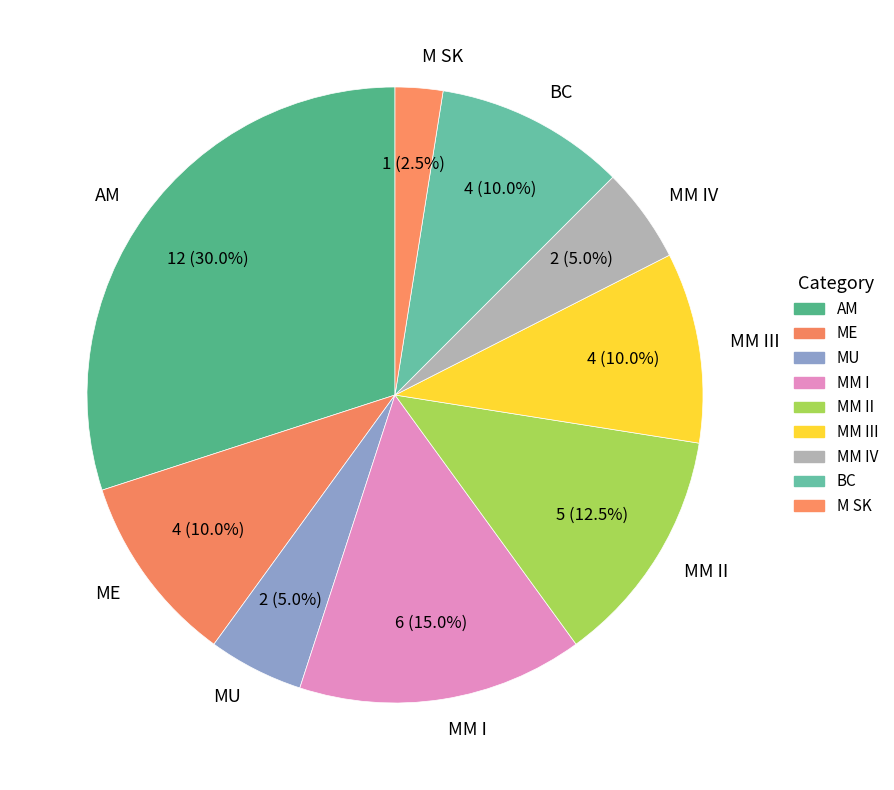

Which category has the smallest portion of the pie?

M SK